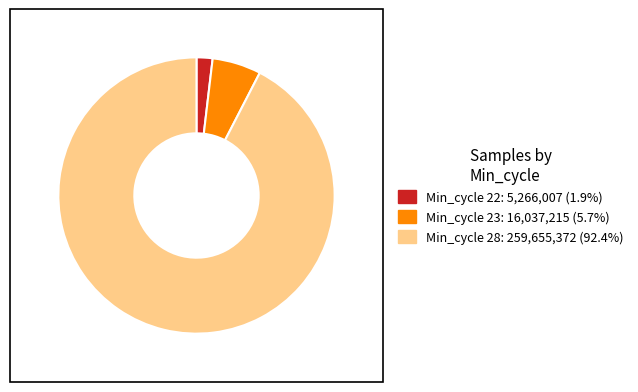

How many slices are in this pie chart?

3